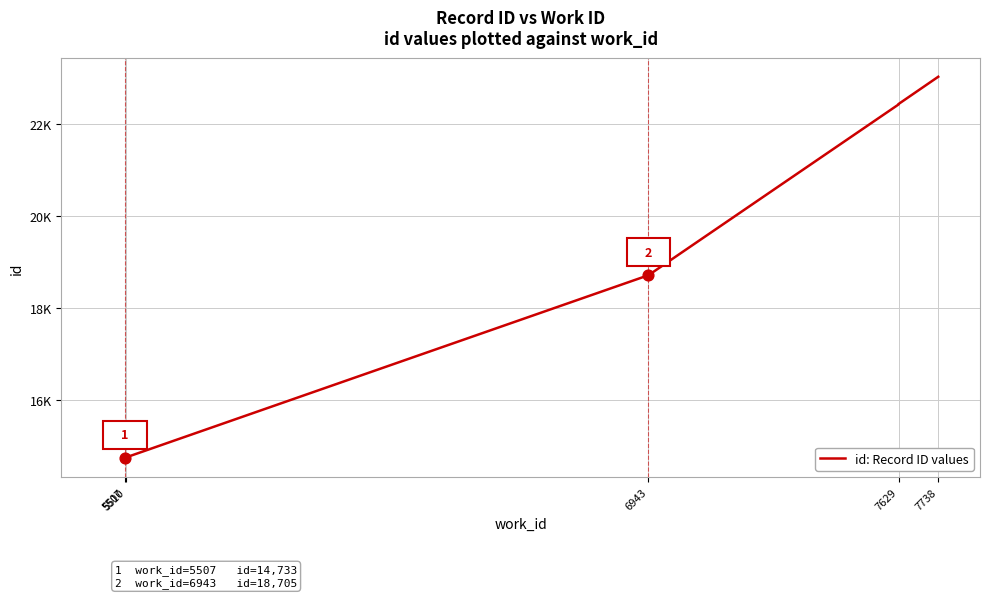

Approximately how many times larger is the value at 7629 compared to 6943?

1.2